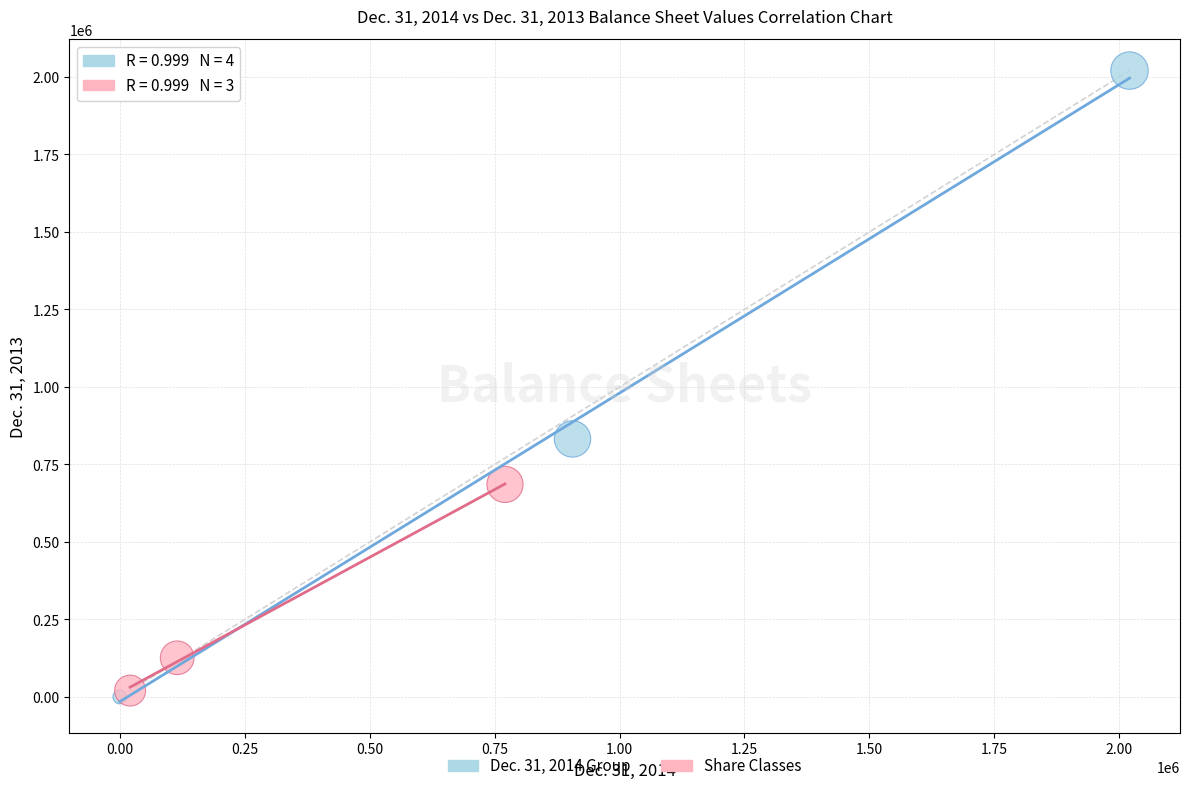

Which series contains the highest Y value?

Dec. 31, 2014 Group